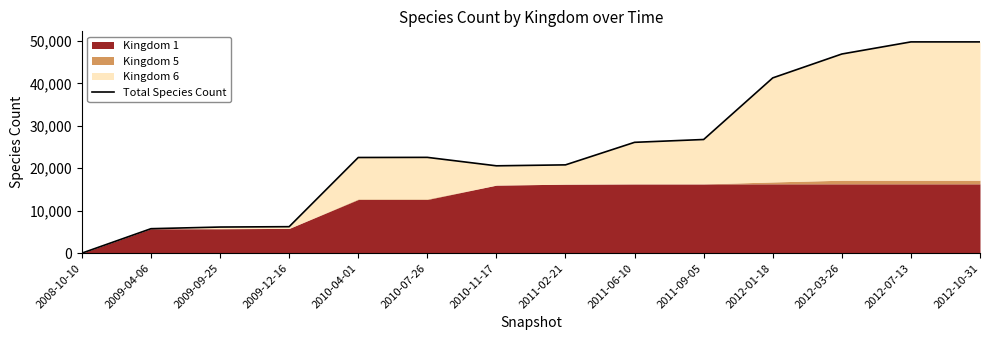

What is the change in value from 2009-09-25 to 2012-01-18?

+35136